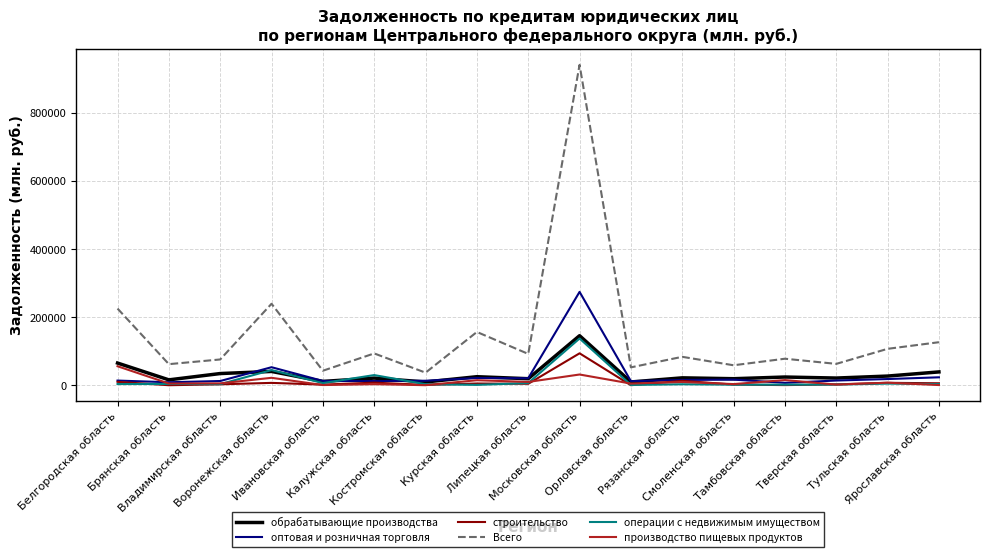

At which label is обрабатывающие производства closest to 78346?

Белгородская область